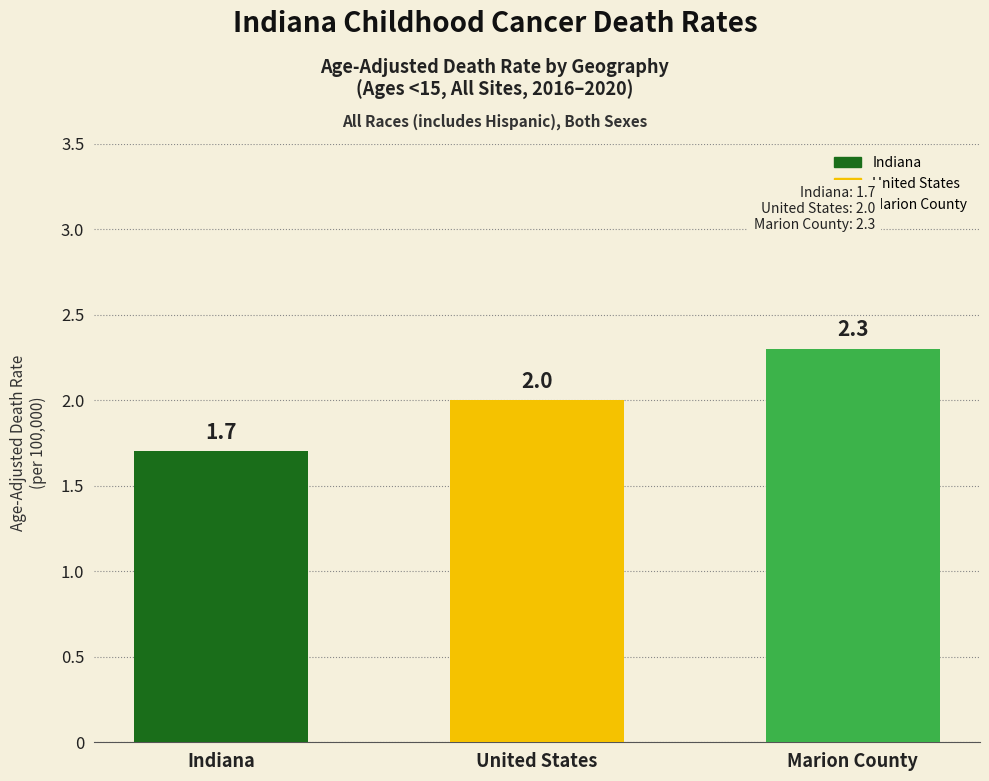

How many series are shown in this chart?

1